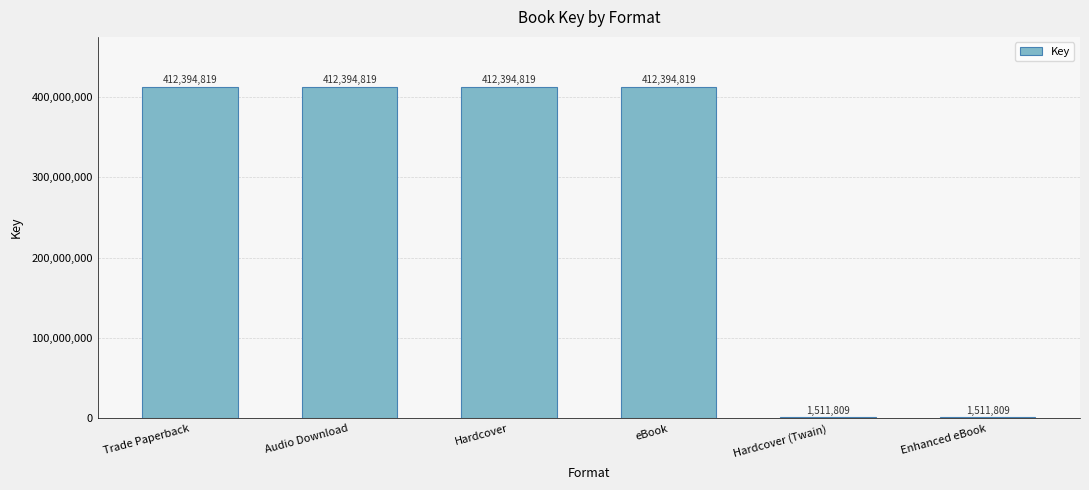

What value does the data have at Audio Download, to the nearest 100?

412394800